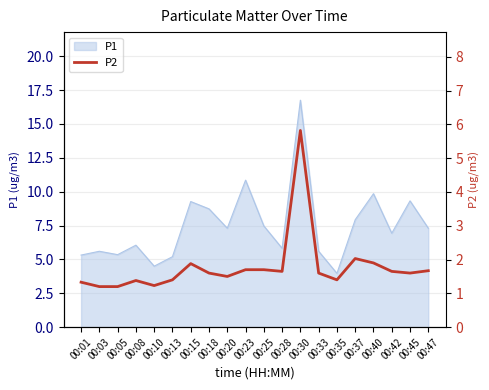

At which label does P1 reach its peak?

00:30